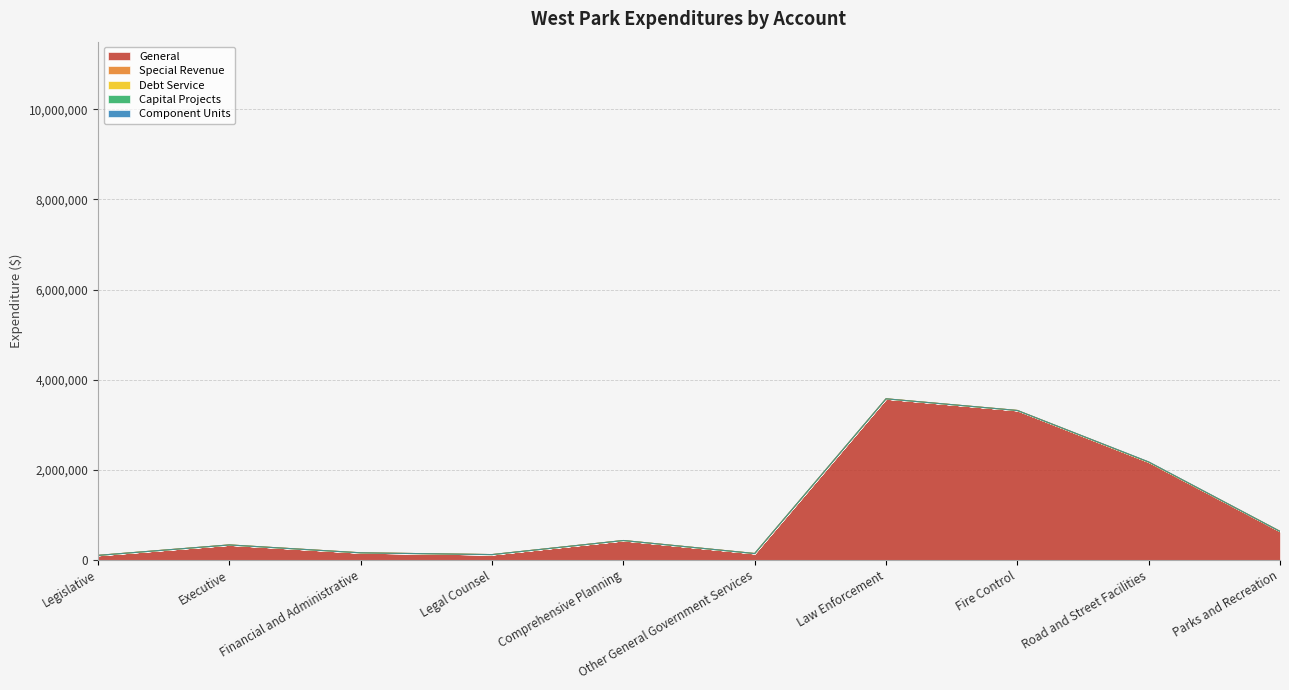

Does the chart have visible grid lines?

Yes